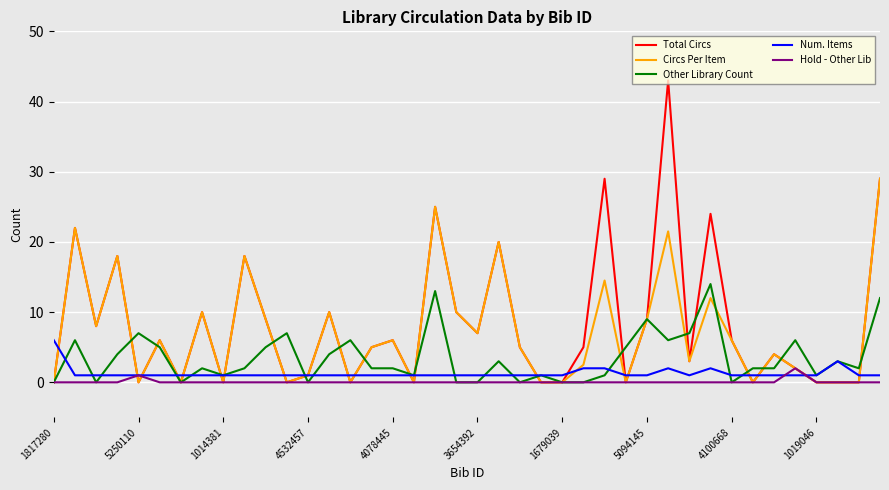

Which series has the widest spread of values?

Total Circs